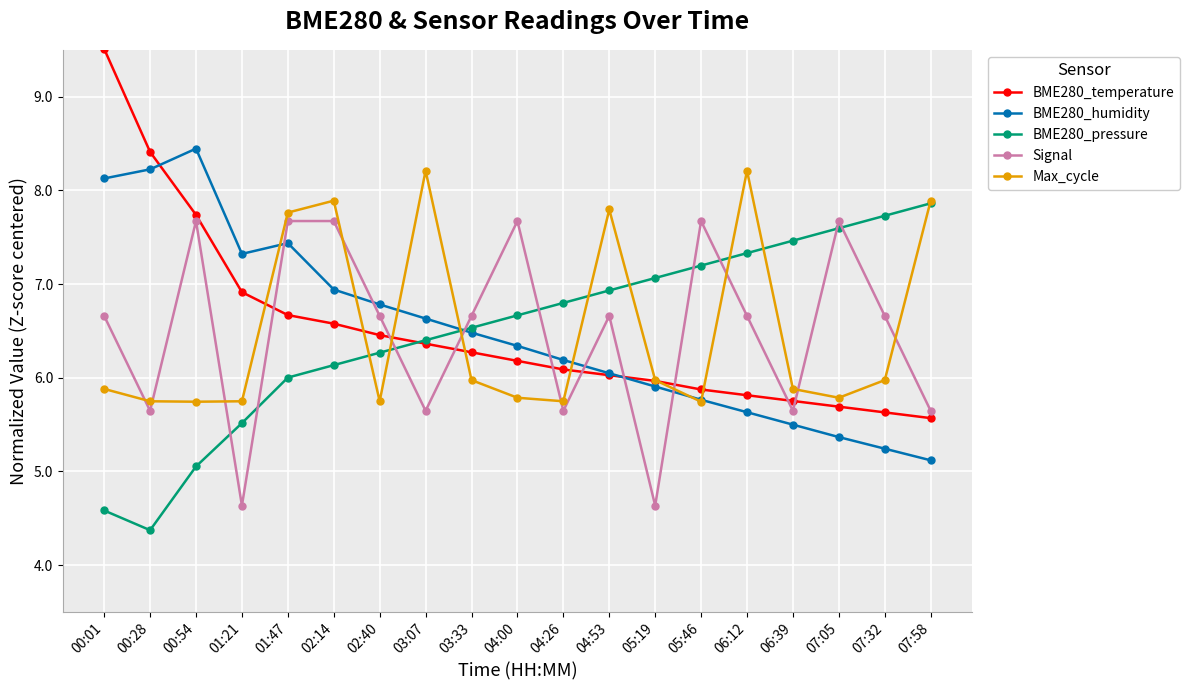

Reading right to left, extract all data points from this chart.

BME280_temperature: 07:58=5.6	07:32=5.6	07:05=5.7	06:39=5.8	06:12=5.8	05:46=5.9	05:19=6.0	04:53=6.0	04:26=6.1	04:00=6.2	03:33=6.3	03:07=6.4	02:40=6.5	02:14=6.6	01:47=6.7	01:21=6.9	00:54=7.7	00:28=8.4	00:01=9.5
BME280_humidity: 07:58=5.1	07:32=5.2	07:05=5.4	06:39=5.5	06:12=5.6	05:46=5.8	05:19=5.9	04:53=6.0	04:26=6.2	04:00=6.3	03:33=6.5	03:07=6.6	02:40=6.8	02:14=6.9	01:47=7.4	01:21=7.3	00:54=8.4	00:28=8.2	00:01=8.1
BME280_pressure: 07:58=7.9	07:32=7.7	07:05=7.6	06:39=7.5	06:12=7.3	05:46=7.2	05:19=7.1	04:53=6.9	04:26=6.8	04:00=6.7	03:33=6.5	03:07=6.4	02:40=6.3	02:14=6.1	01:47=6.0	01:21=5.5	00:54=5.1	00:28=4.4	00:01=4.6
Signal: 07:58=5.6	07:32=6.7	07:05=7.7	06:39=5.6	06:12=6.7	05:46=7.7	05:19=4.6	04:53=6.7	04:26=5.6	04:00=7.7	03:33=6.7	03:07=5.6	02:40=6.7	02:14=7.7	01:47=7.7	01:21=4.6	00:54=7.7	00:28=5.6	00:01=6.7
Max_cycle: 07:58=7.9	07:32=6.0	07:05=5.8	06:39=5.9	06:12=8.2	05:46=5.7	05:19=6.0	04:53=7.8	04:26=5.7	04:00=5.8	03:33=6.0	03:07=8.2	02:40=5.7	02:14=7.9	01:47=7.8	01:21=5.7	00:54=5.7	00:28=5.7	00:01=5.9